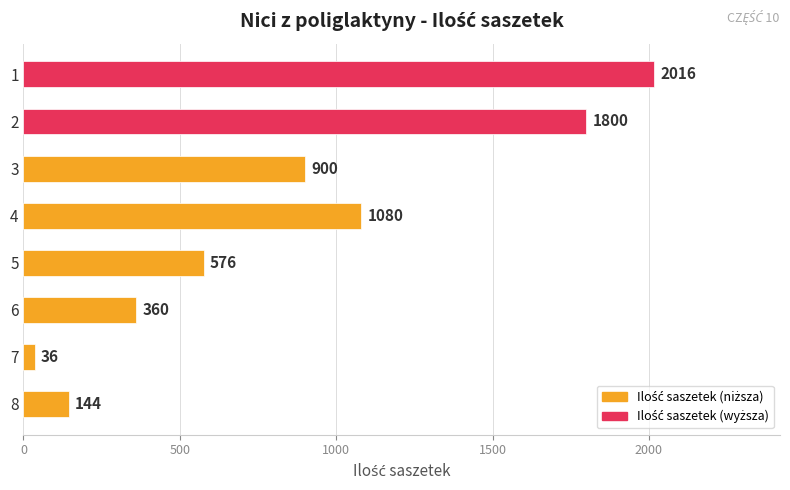

What is the value of the 1st bar from the top?

2016